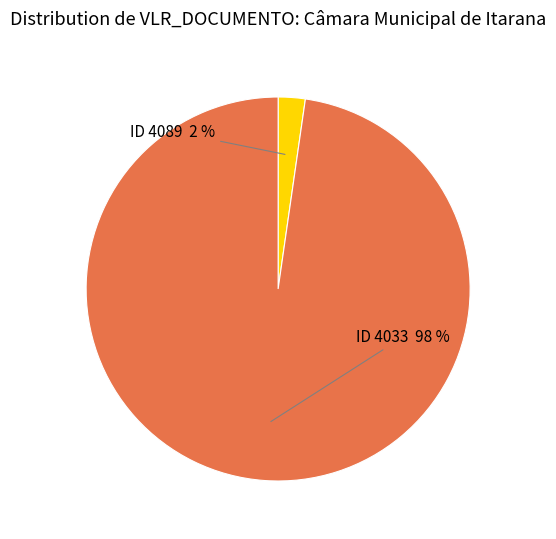

Which has a higher value, ID 4033 or ID 4089?

ID 4033